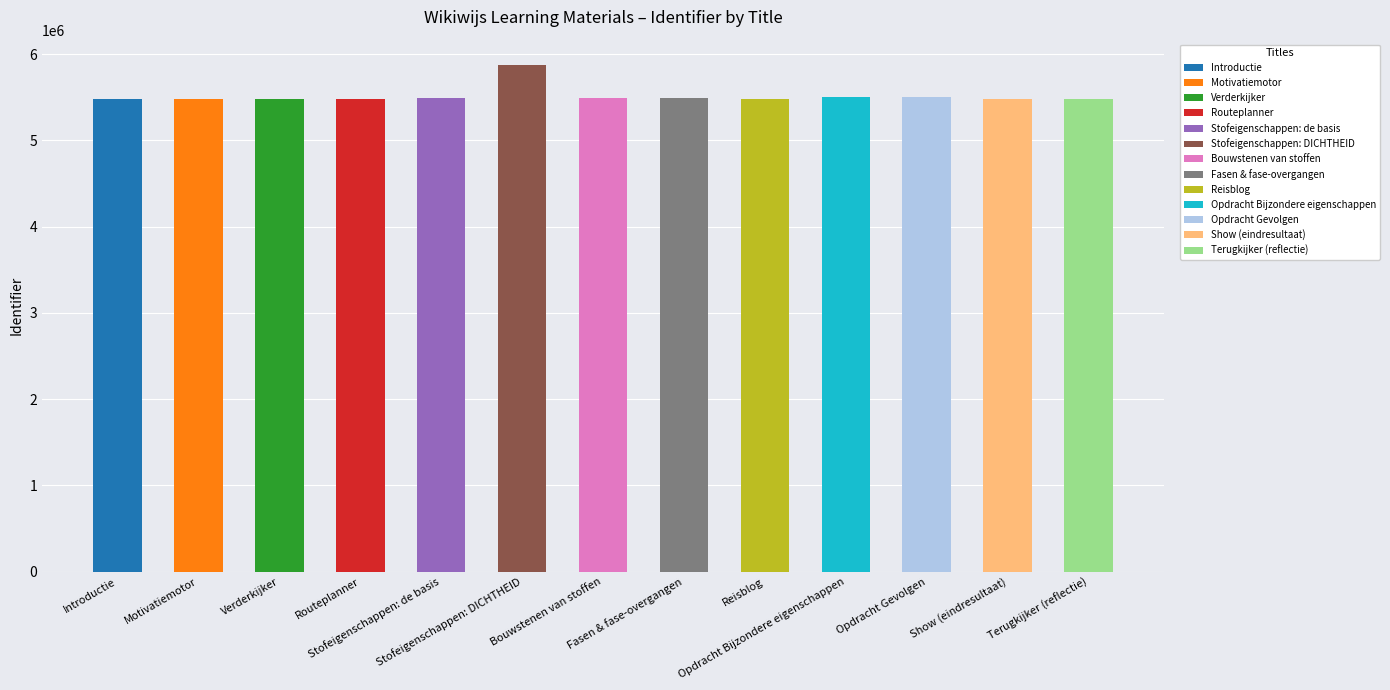

Between Opdracht Gevolgen and Fasen & fase-overgangen, which is larger?

Opdracht Gevolgen